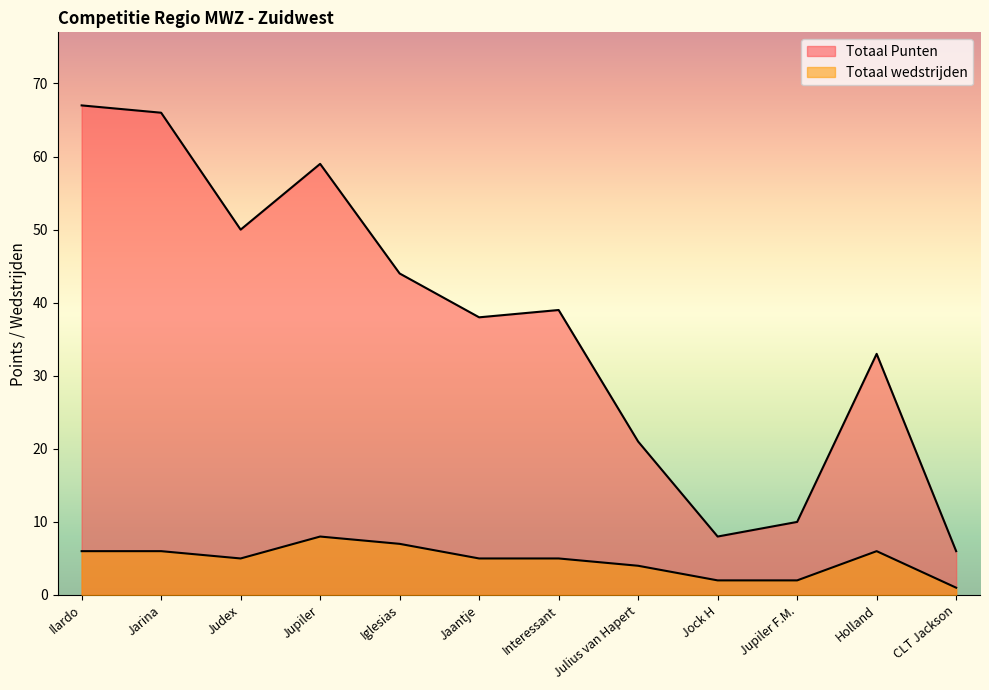

Reading left to right, transcribe all the data shown in this chart.

Totaal Punten: Ilardo=67	Jarina=66	Judex=50	Jupiler=59	Iglesias=44	Jaantje=38	Interessant=39	Julius van Hapert=21	Jock H=8	Jupiler F.M.=10	Holland=33	CLT Jackson=6
Totaal wedstrijden: Ilardo=6	Jarina=6	Judex=5	Jupiler=8	Iglesias=7	Jaantje=5	Interessant=5	Julius van Hapert=4	Jock H=2	Jupiler F.M.=2	Holland=6	CLT Jackson=1